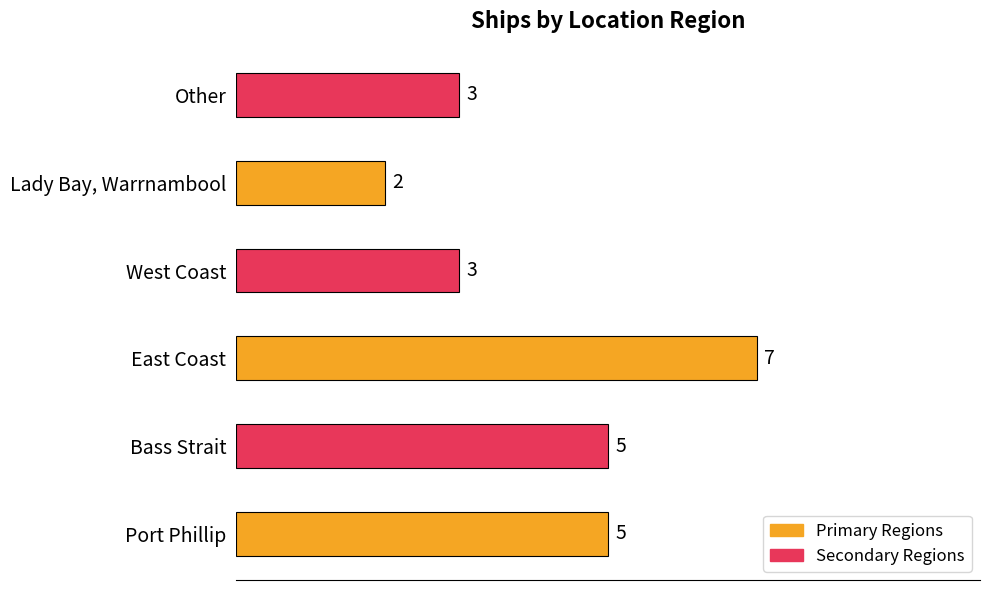

How many series are shown in this chart?

1